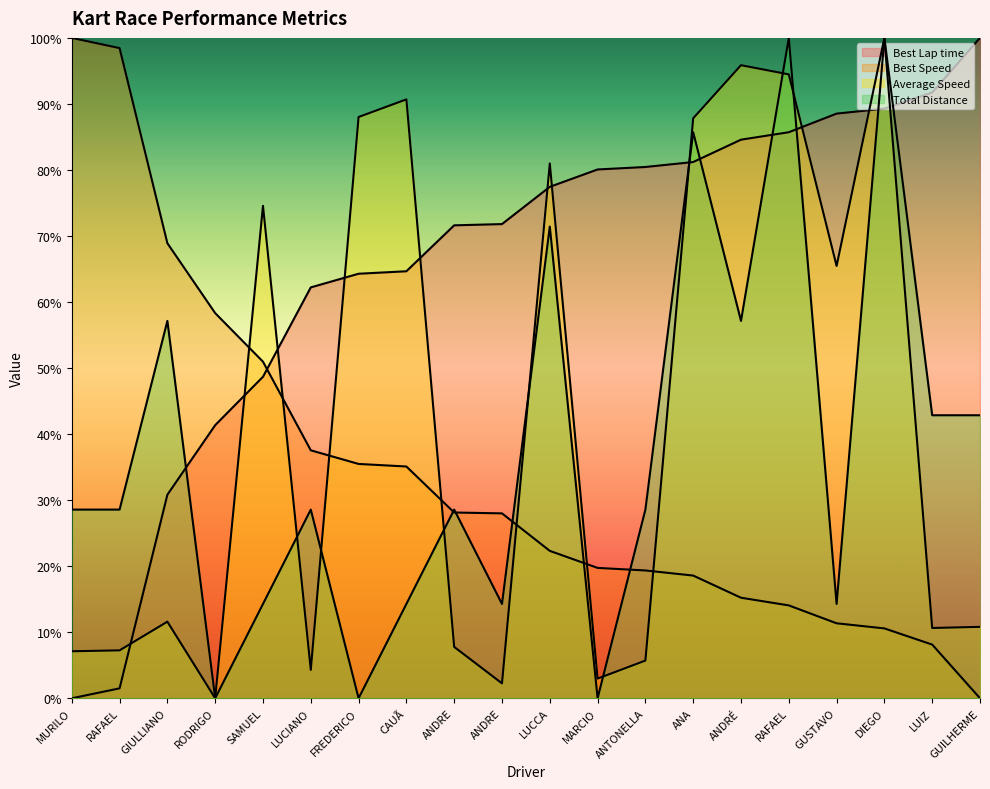

Reading left to right, what are all the values shown in this chart?

Best Lap time: 0.0	1.5	30.8	41.4	48.7	62.2	64.3	64.7	71.6	71.8	77.4	80.1	80.5	81.2	84.6	85.7	88.5	89.3	91.7	100.0
Best Speed: 100.0	98.5	68.9	58.3	51.0	37.5	35.5	35.1	28.1	28.0	22.3	19.7	19.4	18.6	15.2	14.1	11.4	10.6	8.1	0.0
Average Speed: 7.1	7.3	11.6	0.0	74.6	4.3	88.0	90.7	7.8	2.3	81.0	3.0	5.7	87.8	95.9	94.5	65.5	100.0	10.6	10.8
Total Distance: 28.6	28.6	57.1	0.0	14.3	28.6	0.0	14.3	28.6	14.3	71.4	0.0	28.6	85.7	57.1	100.0	14.3	100.0	42.9	42.9